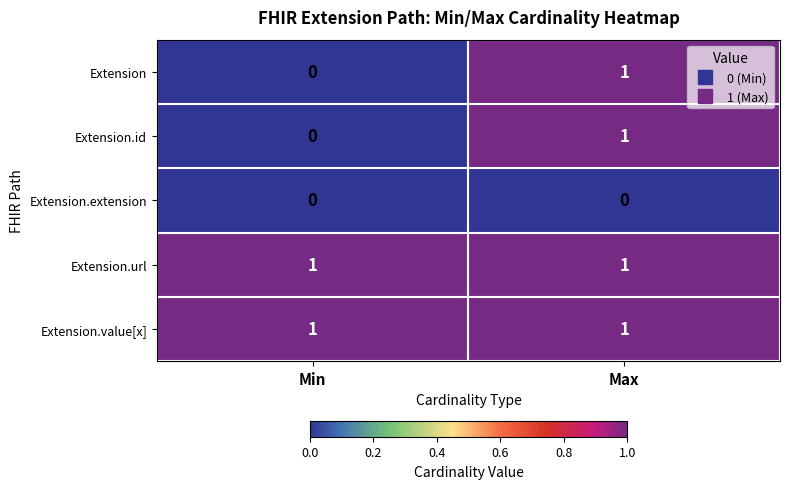

True or false: Extension.url has a value of 1 at Max.

True